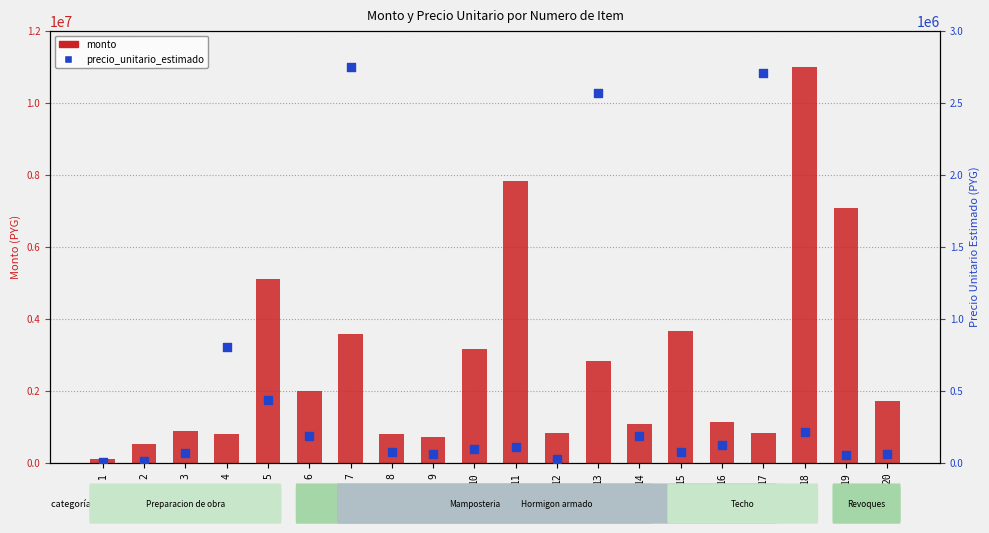

What is the total value across all series at 16?

1241000